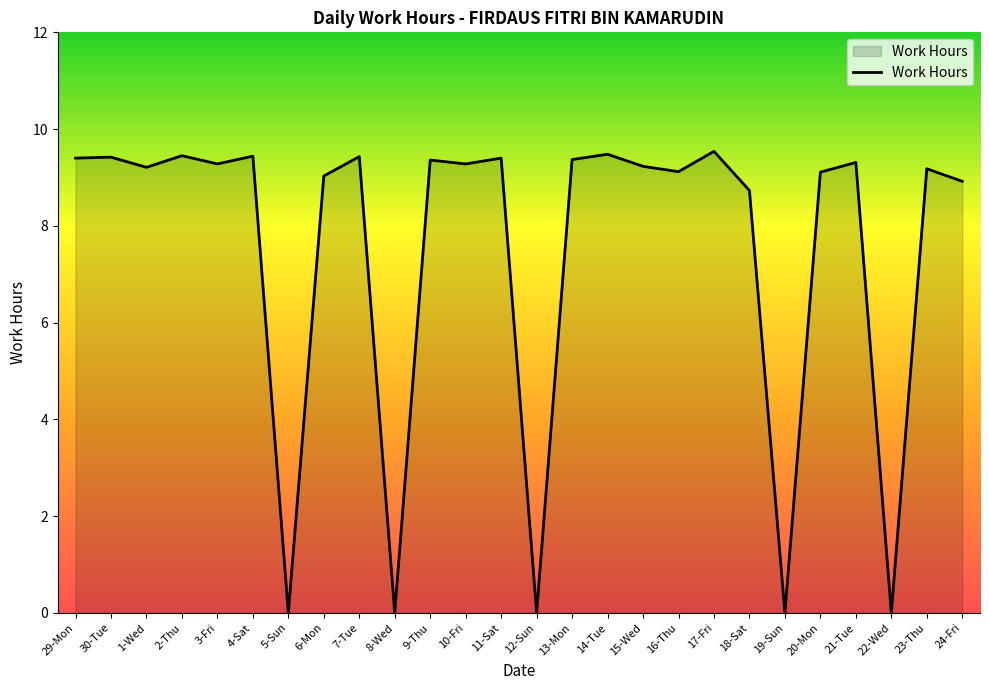

What is the greatest value displayed?

9.5